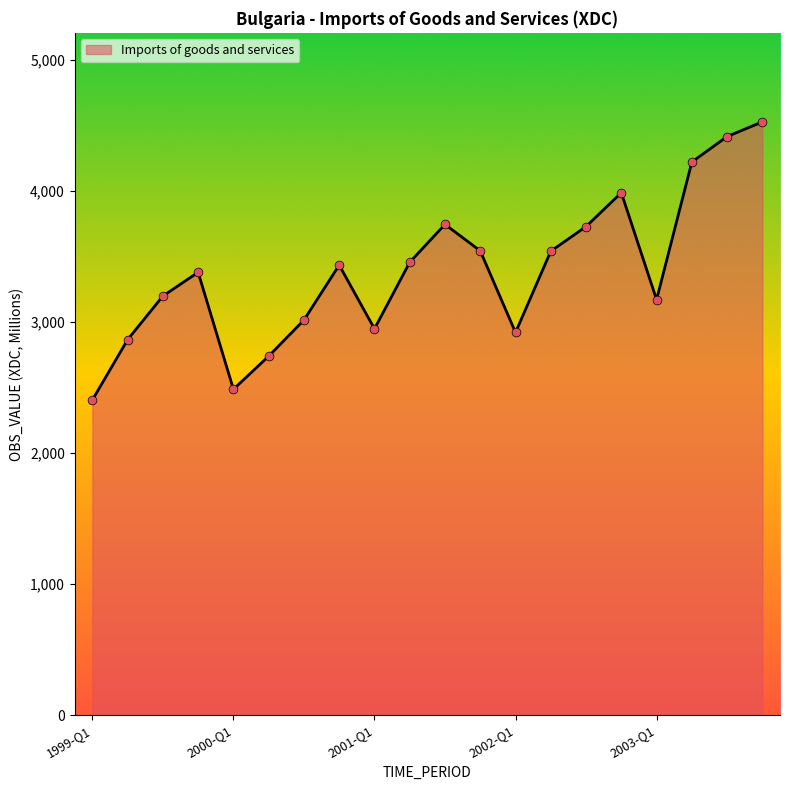

What is the minimum value shown in the chart?

2405.5